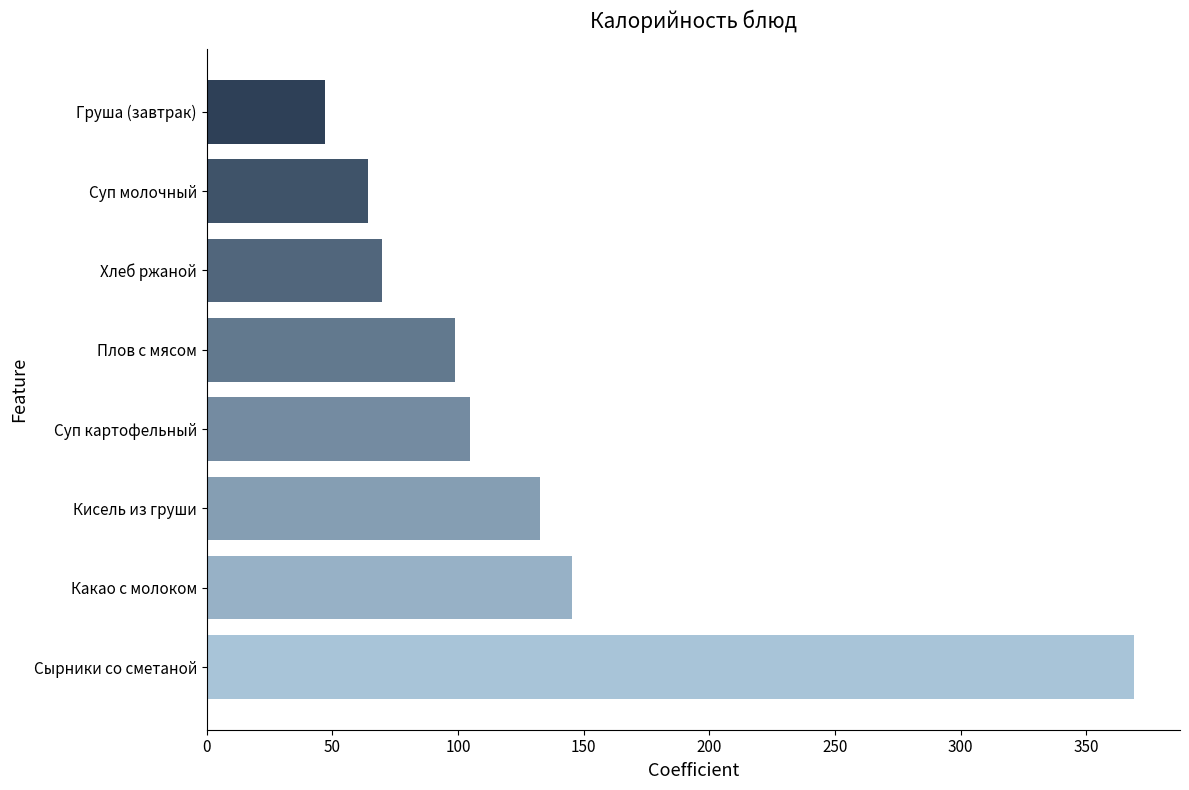

How many data points does each series have?

8